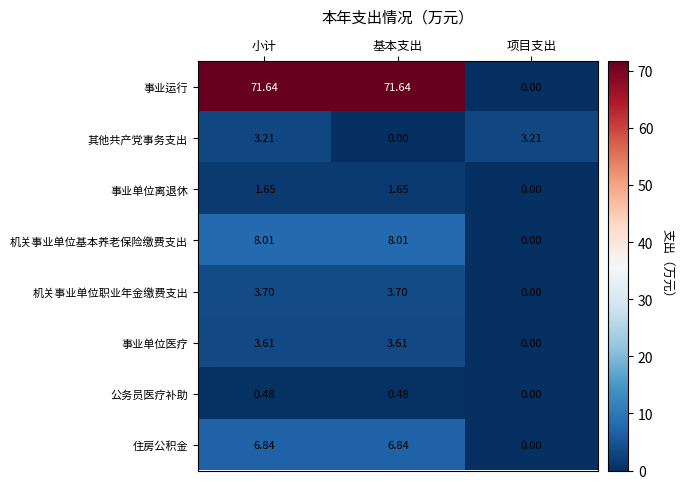

How many values in the 事业单位医疗 series exceed 3?

2